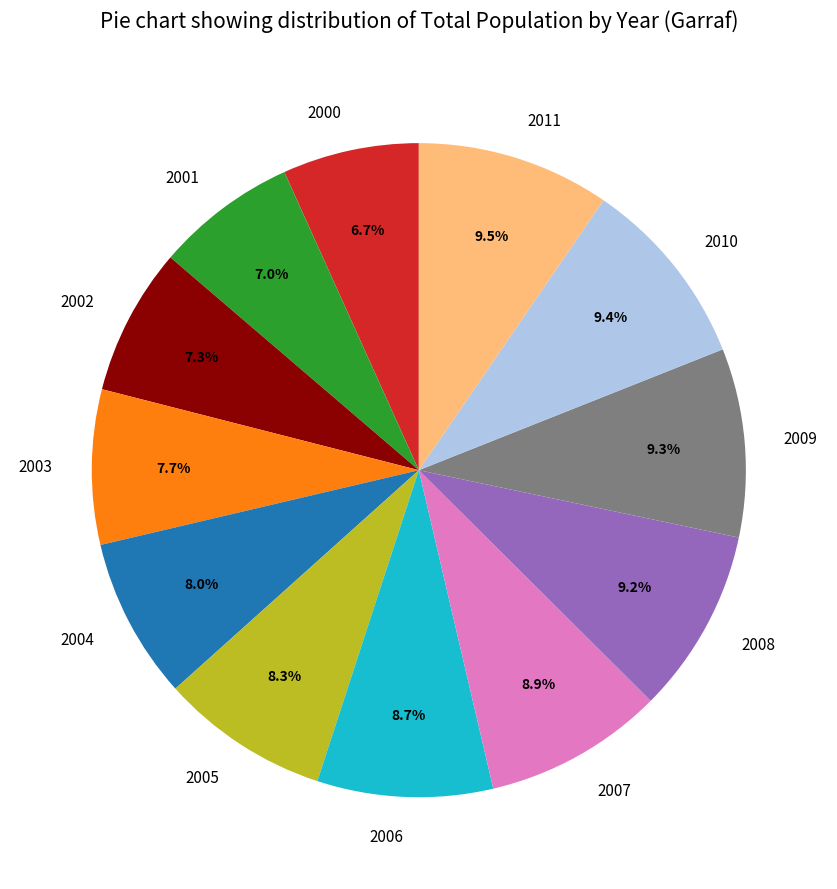

Does any single category account for the majority?

No